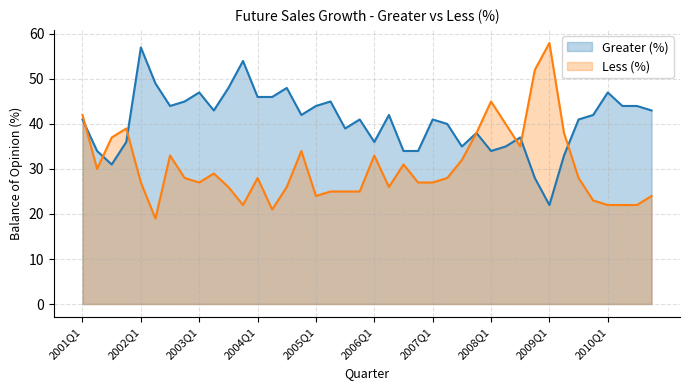

Is it true that Less (%) equals 26 at 2006Q2?

True